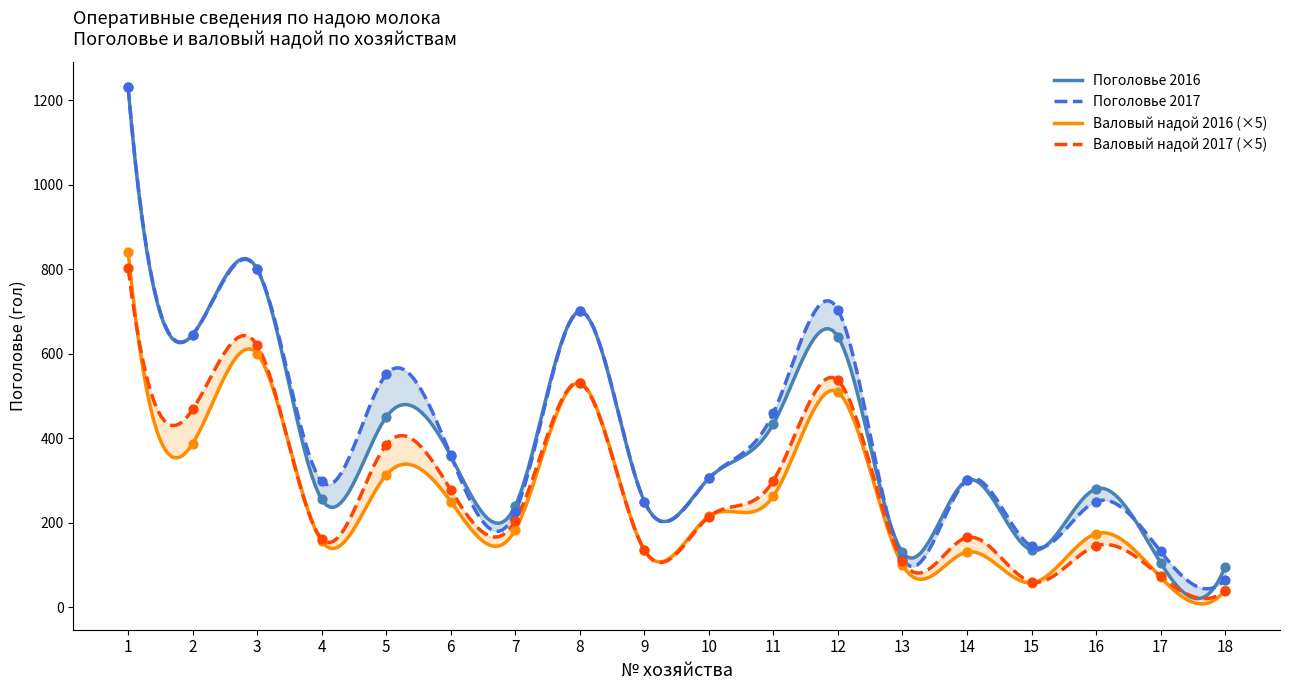

Is the value of Поголовье 2017 at 17 greater than the value of Поголовье 2016 at 10?

No